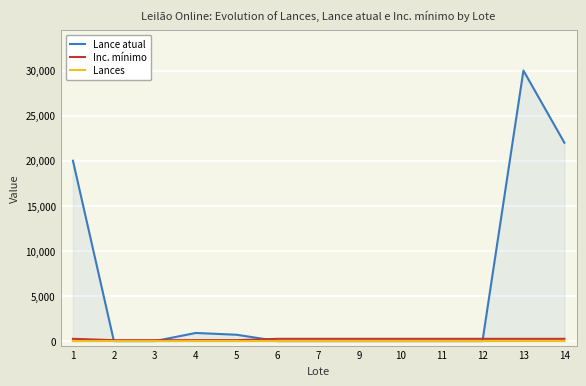

Which series has the largest total across all categories?

Lance atual